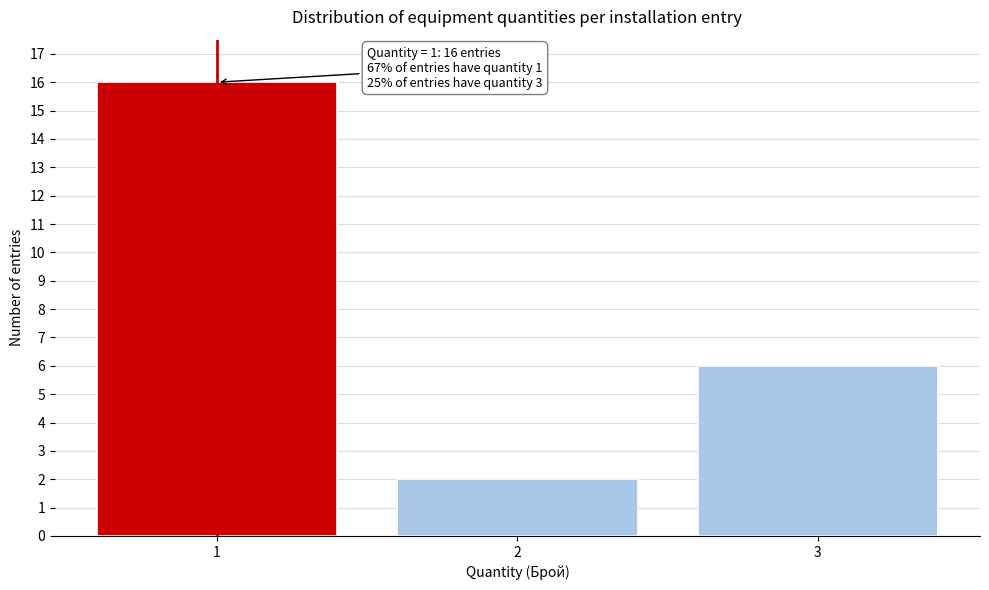

Reading left to right, list all the values displayed in this chart.

1=16	2=2	3=6